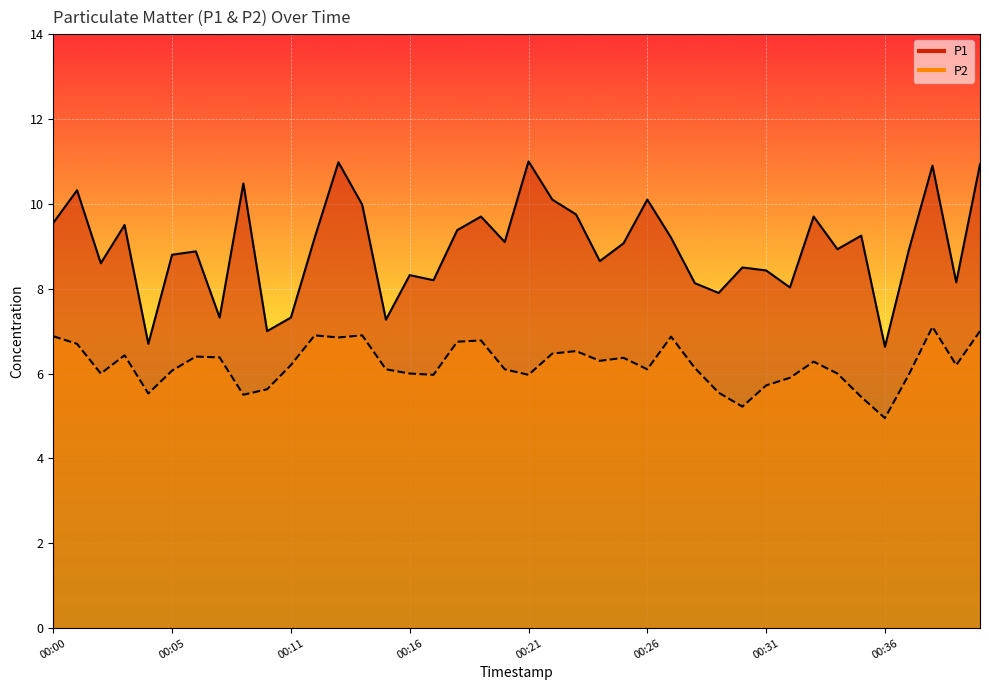

Reading right to left, what are all the values shown in this chart?

P1: 10.9	8.2	10.9	8.9	6.6	9.2	8.9	9.7	8.0	8.4	8.5	7.9	8.1	9.2	10.1	9.1	8.7	9.8	10.1	11.0	9.1	9.7	9.4	8.2	8.3	7.3	10.0	11.0	9.2	7.3	7.0	10.5	7.3	8.9	8.8	6.7	9.5	8.6	10.3	9.6
P2: 7.0	6.2	7.1	6.0	5.0	5.5	6.0	6.3	5.9	5.7	5.2	5.5	6.1	6.9	6.1	6.4	6.3	6.5	6.5	6.0	6.1	6.8	6.8	6.0	6.0	6.1	6.9	6.8	6.9	6.2	5.6	5.5	6.4	6.4	6.1	5.5	6.4	6.0	6.7	6.9